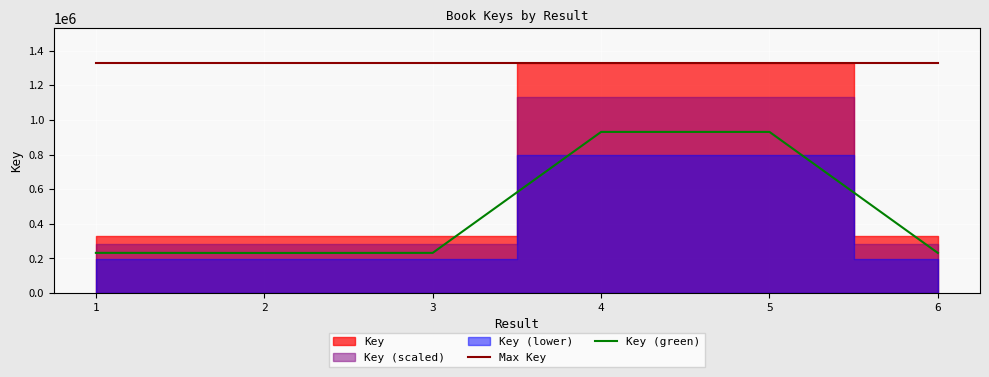

What is the lowest value of the Key (green) series?

231683.2